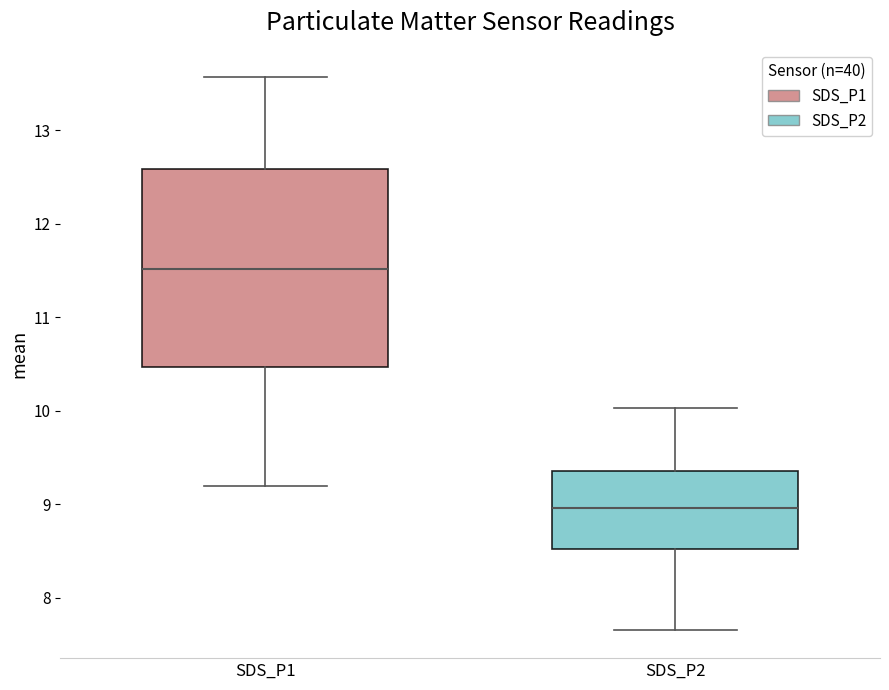

Which box's median line is the highest?

SDS_P1